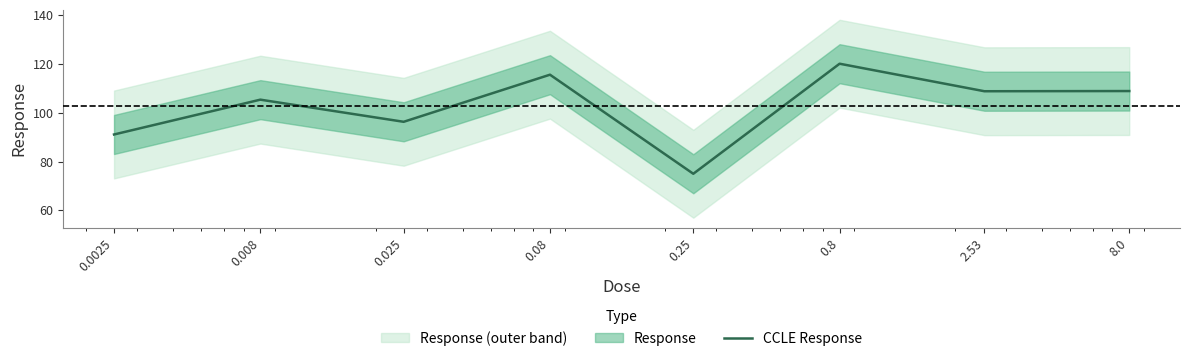

List the labels in order of value, largest first.

0.8, 0.08, 8.0, 2.53, 0.008, 0.025, 0.0025, 0.25